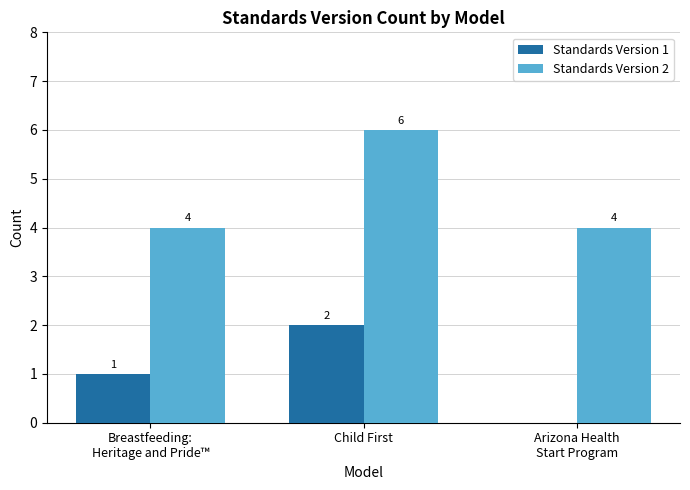

What is the highest value of the Standards Version 2 series?

6